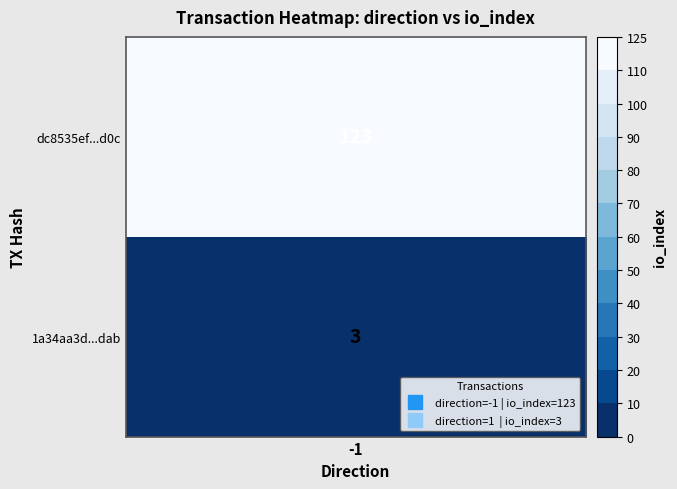

What is the spread (max minus min) of values at 1?

120